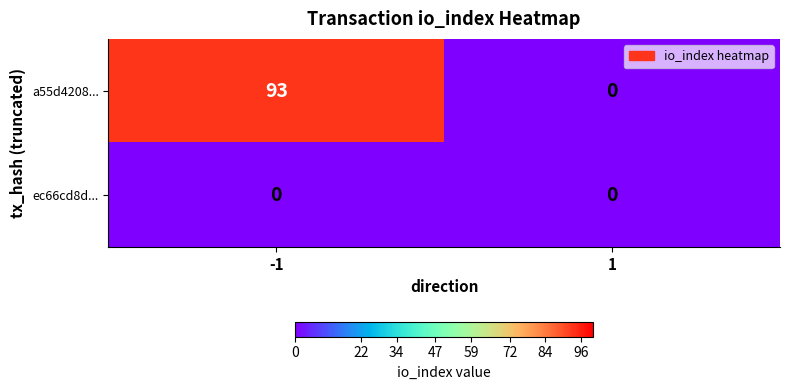

How many values in a55d4208... are above zero?

1